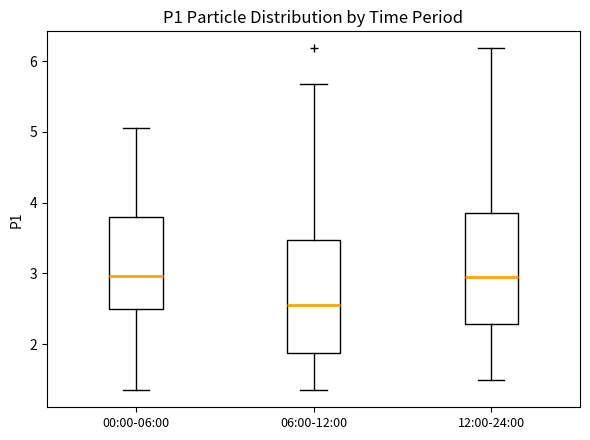

Reading left to right, transcribe this box plot: for each box, give where its median line is, the range the box spans, and where its two whiskers end, as read against the y-axis. The values are not printed on the chart, so give them approximately, as read against the axis.

00:00-06:00: median 3.0, box 2.5 to 3.8, whiskers 1.4 to 5.1
06:00-12:00: median 2.6, box 1.9 to 3.5, whiskers 1.4 to 5.7
12:00-24:00: median 3.0, box 2.3 to 3.9, whiskers 1.5 to 6.2